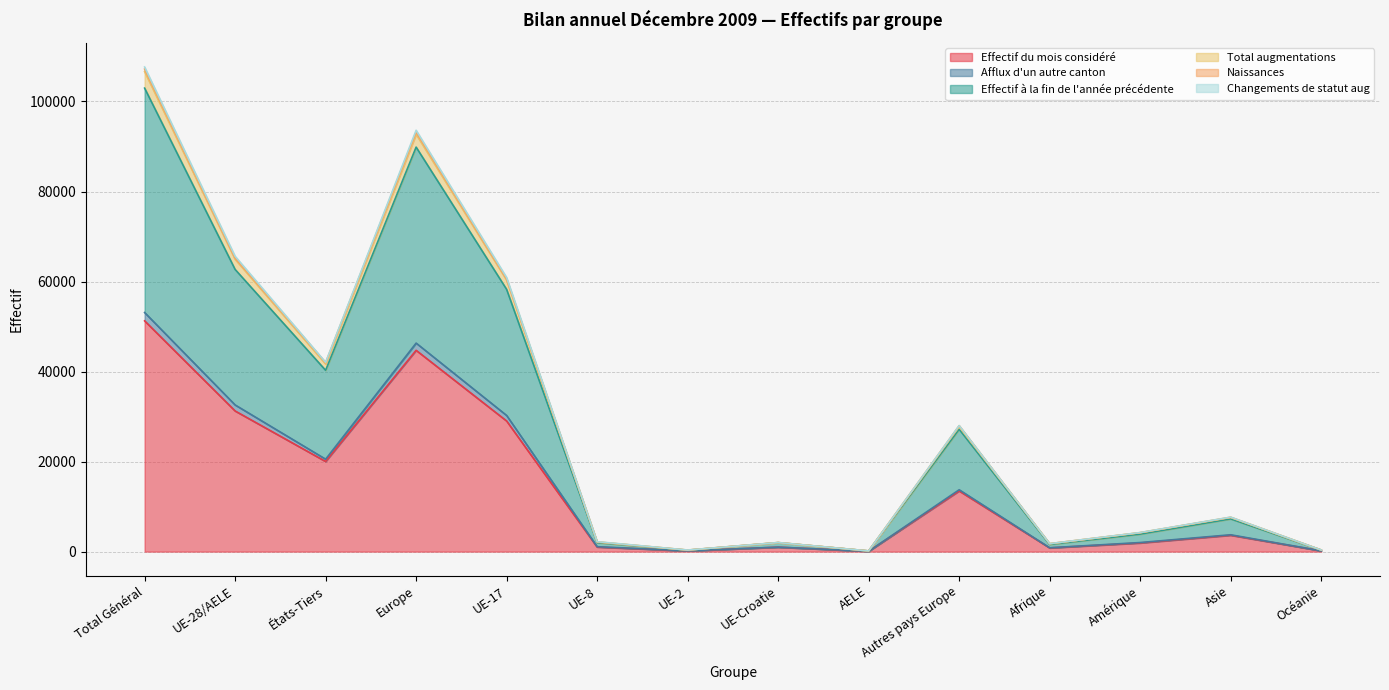

At which category does Afflux d'un autre canton reach its first local valley?

États-Tiers